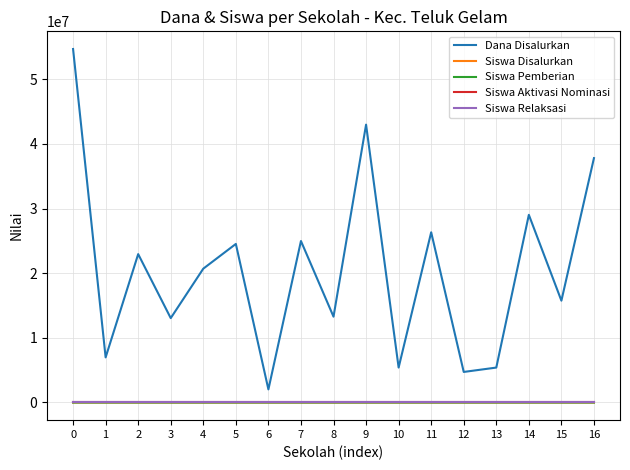

How many lines are shown in the chart?

5